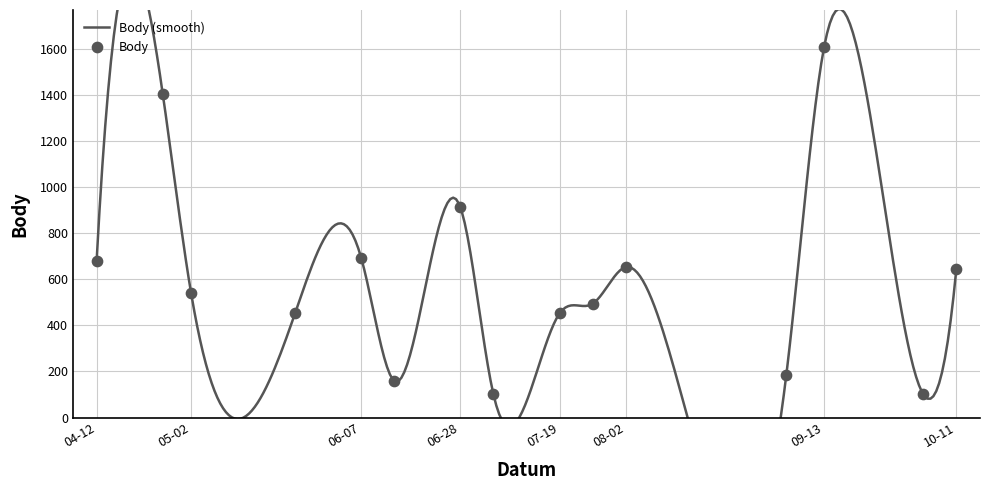

At how many categories does at least one series exceed 1015?

2